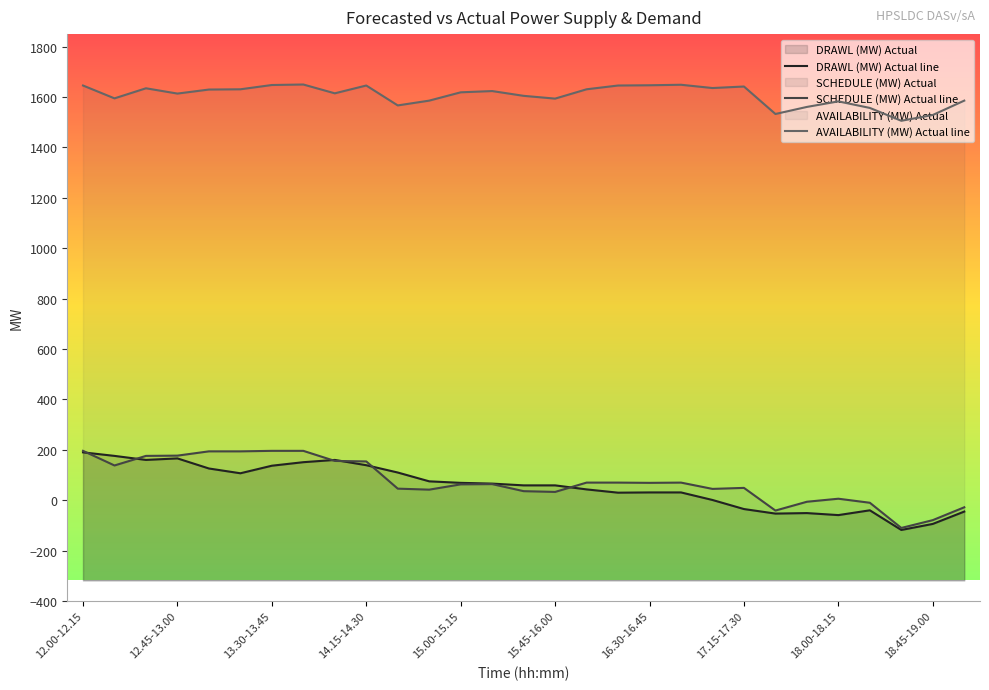

Reading left to right, what are all the values shown in this chart?

DRAWL (MW) Actual line: 190	176	160	166	126	107	137	151	160	139	110	75	69	66	59	59	43	30	31	31	1	-35	-53	-51	-59	-40	-118	-94	-45
SCHEDULE (MW) Actual line: 196	138	176	177	194	194	196	196	156	154	46	42	63	64	36	33	70	70	69	70	45	49	-41	-6	6	-10	-110	-79	-28
AVAILABILITY (MW) Actual line: 1646	1595	1635	1614	1630	1631	1648	1650	1615	1646	1567	1586	1619	1624	1605	1594	1631	1646	1647	1649	1636	1642	1533	1561	1583	1557	1506	1529	1586